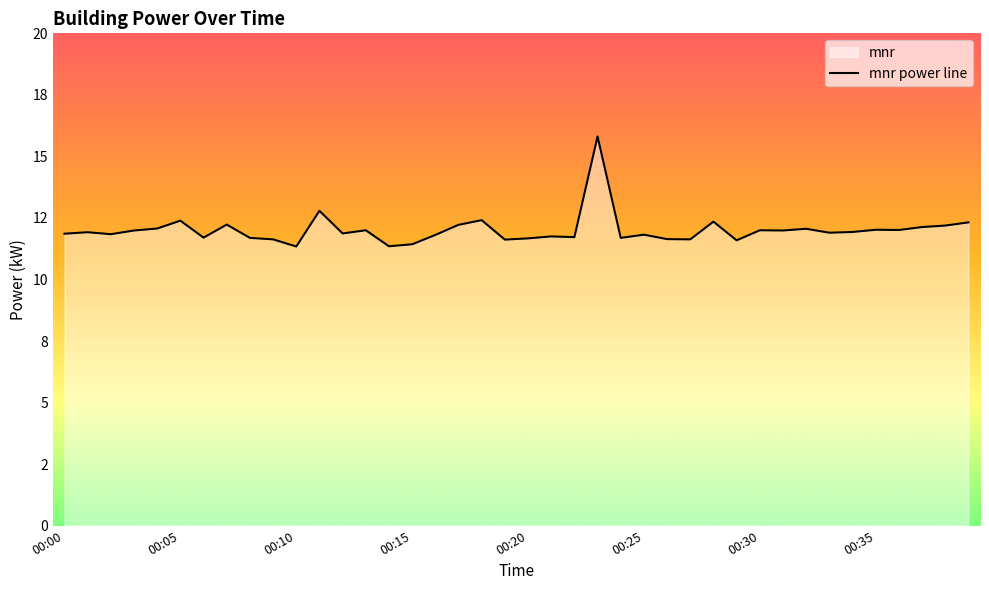

Which label corresponds to the largest value in the chart?

23